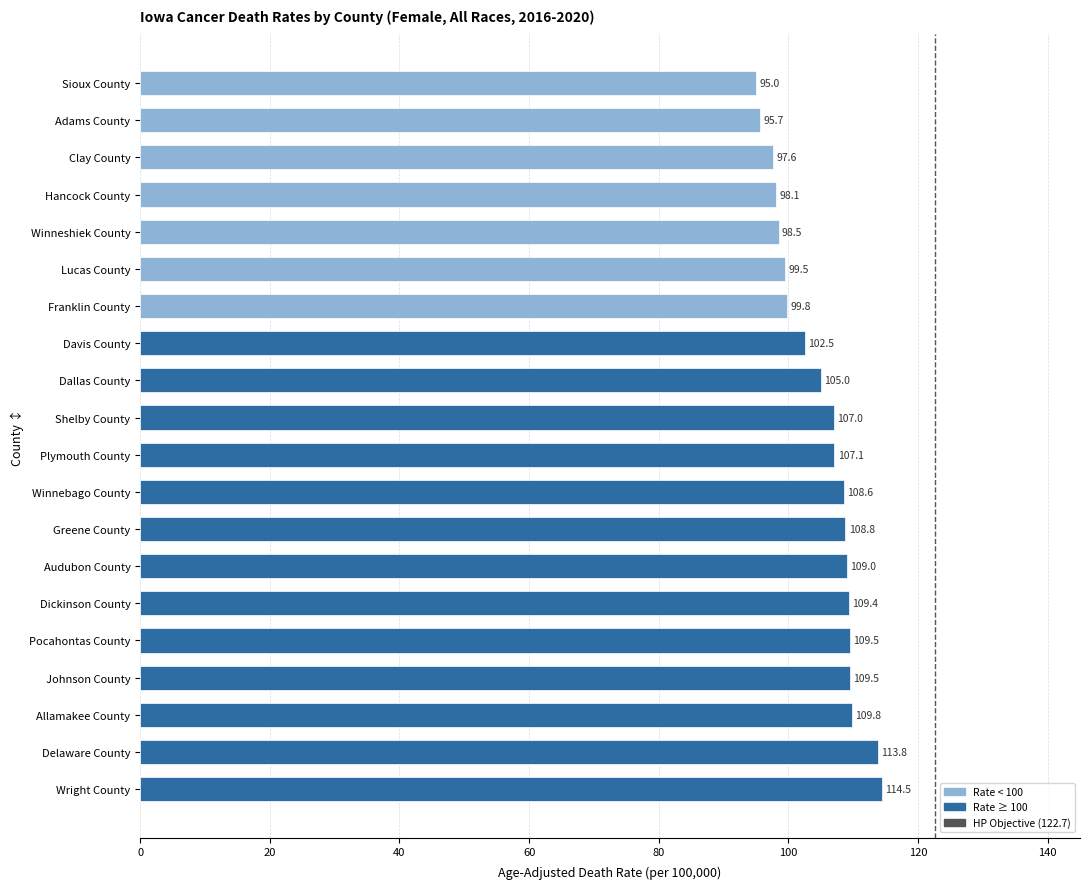

The chart shows a value of 114.5 at Wright County. True or false?

True